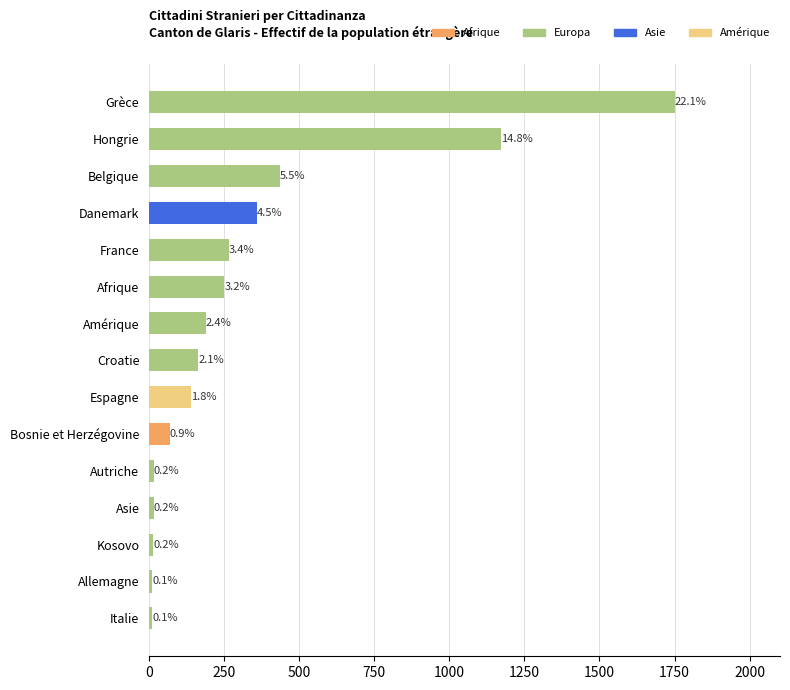

Are the bars horizontal?

Yes